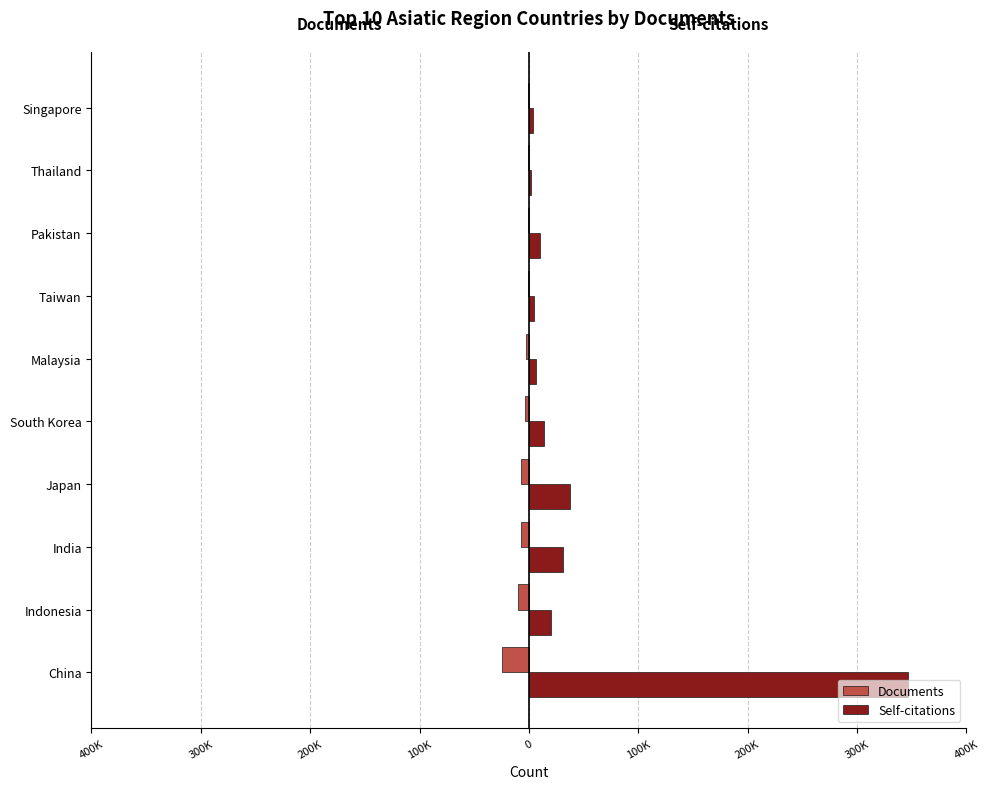

Reading left to right, transcribe all the data shown in this chart.

Documents: -24606	-9600	-7376	-7139	-3377	-2949	-1247	-1036	-951	-795
Self-citations: 346237	20099	31358	37409	13505	6835	4438	9816	1520	3936